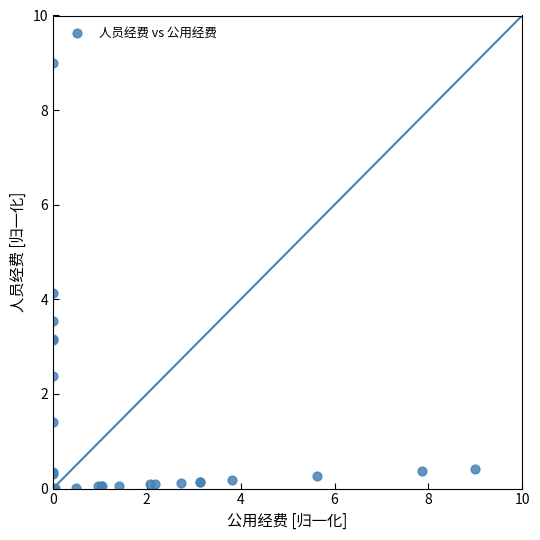

What Y value in the scatter plot is closest to 4?

4.1